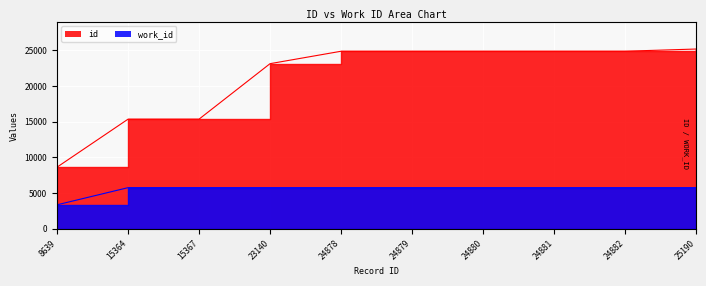

How many distinct data groups are displayed?

2